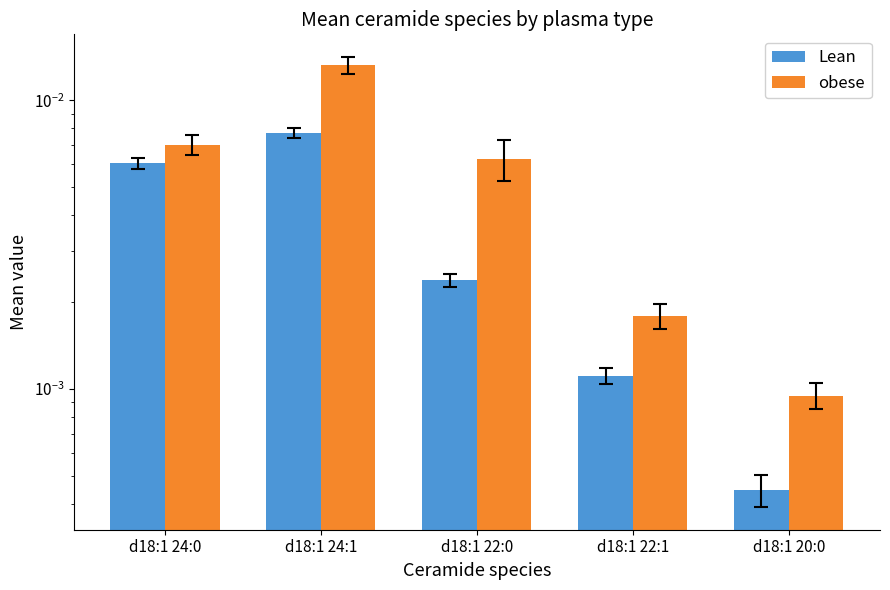

At which label does obese reach its peak?

d18:1 24:1